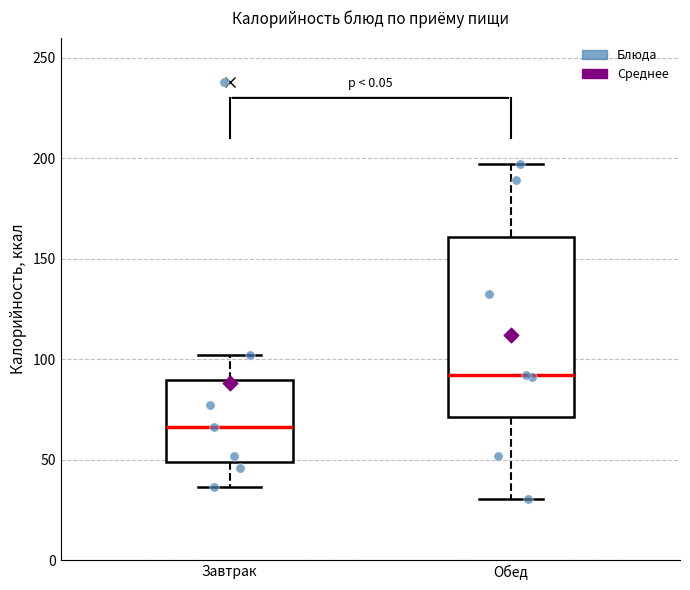

Which box is the tallest, from its lower edge to its upper edge?

Обед